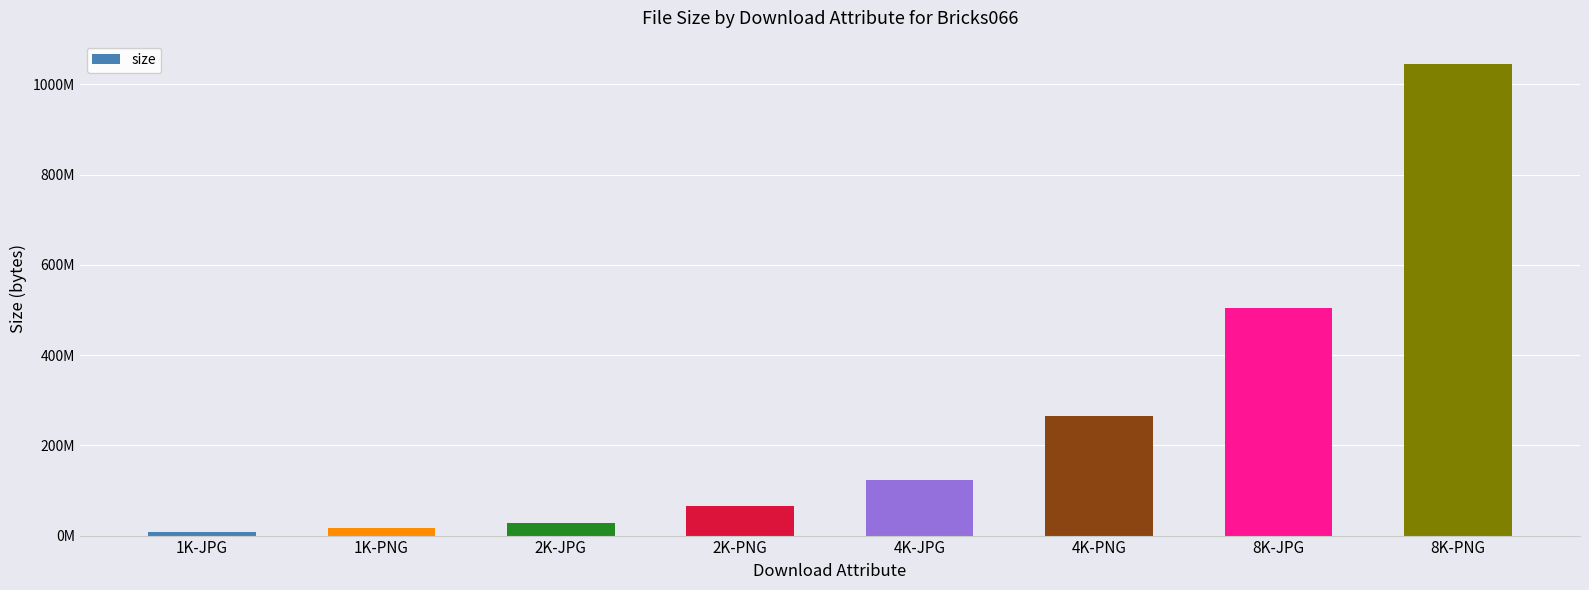

Are the bars horizontal?

No